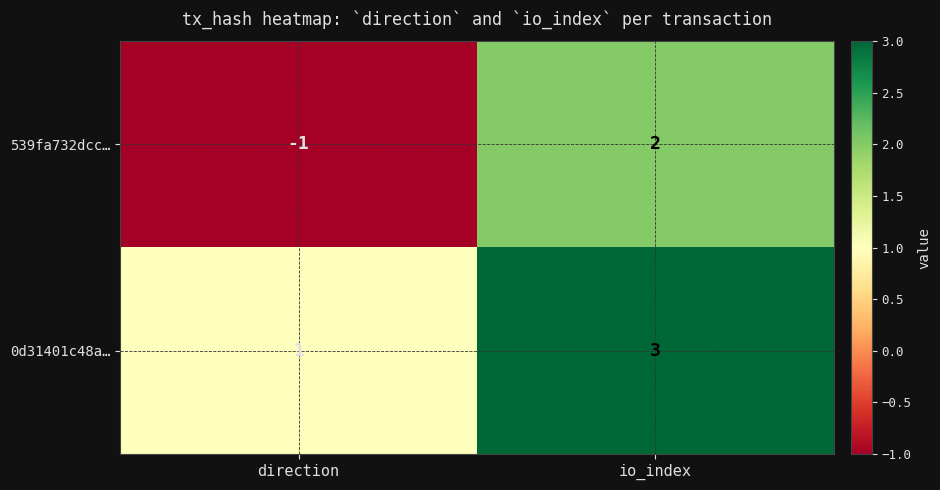

Reading left to right, transcribe all the data shown in this chart.

539fa732dcc…: direction=-1	io_index=2
0d31401c48a…: direction=1	io_index=3